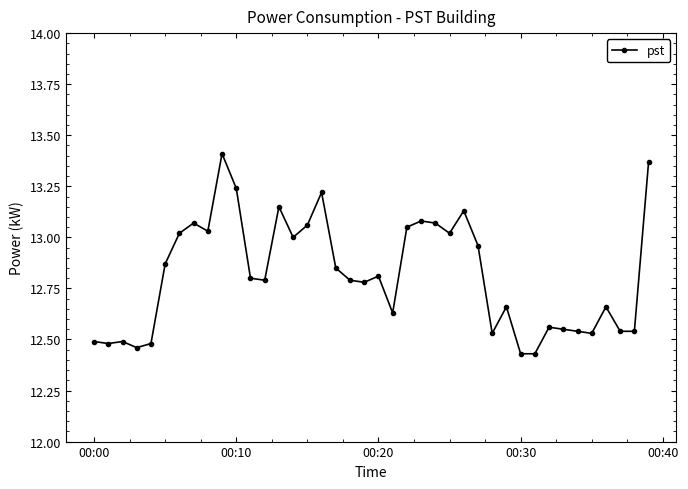

What is the difference between the maximum and minimum values?

1.0